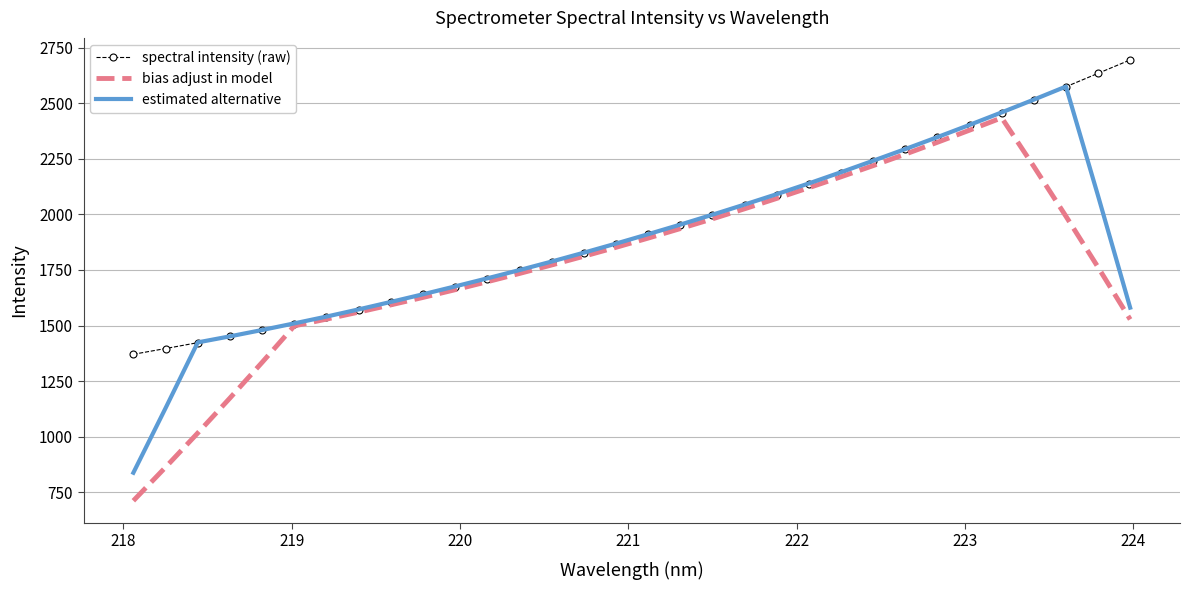

Rank the series by their average value, from lowest to highest.

bias adjust in model, estimated alternative, spectral intensity (raw)